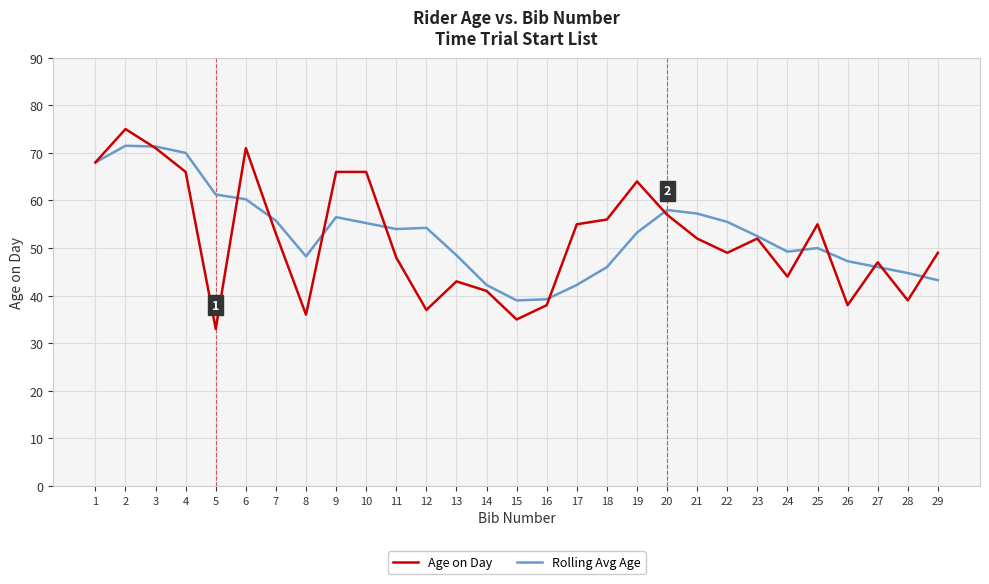

What are all the series names shown in the legend?

Age on Day, Rolling Avg Age